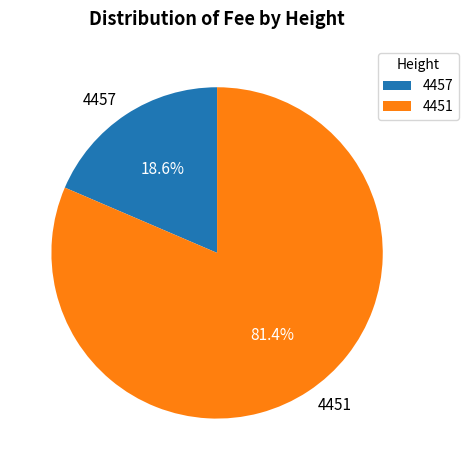

To the nearest percent, what is the difference between the largest and smallest slice percentages?

63%